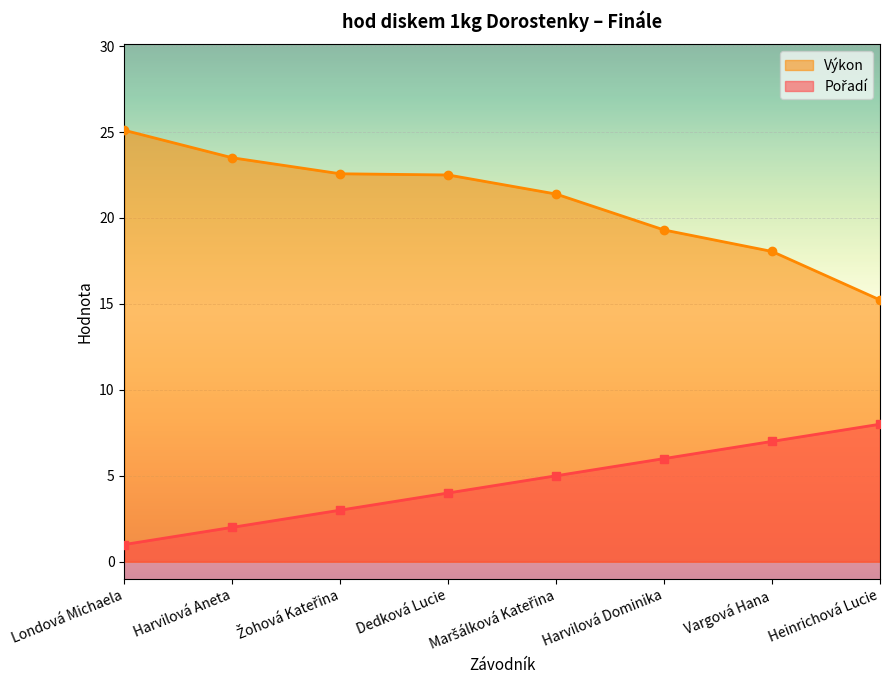

Rank the series by their average value, from highest to lowest.

Výkon, Pořadí